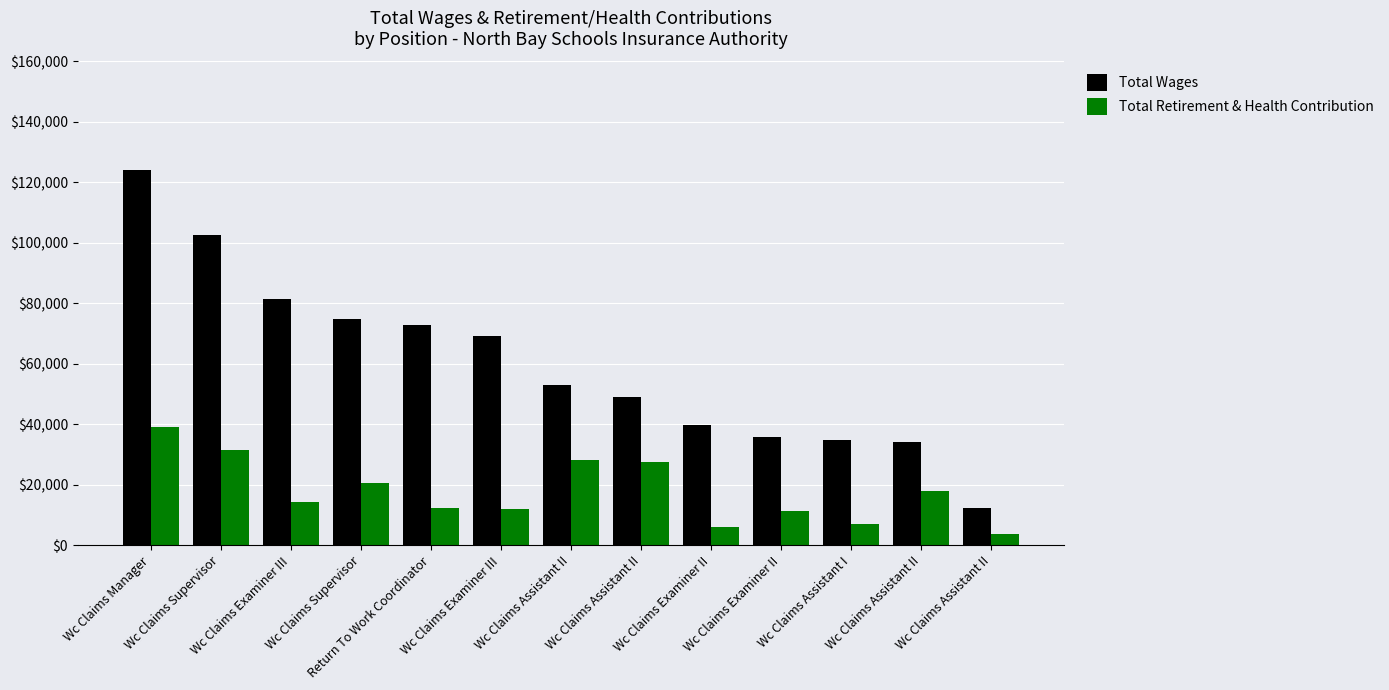

At which label does Total Wages reach its peak?

Wc Claims Manager